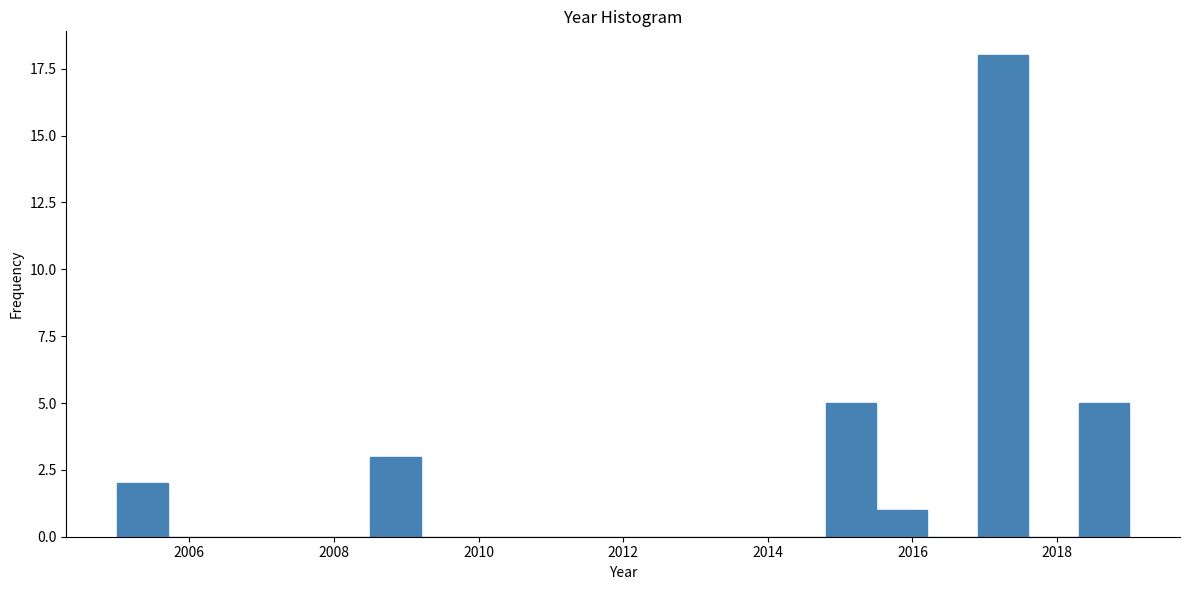

Read against the x-axis, roughly where is the centre of the tallest bar?

2017.2